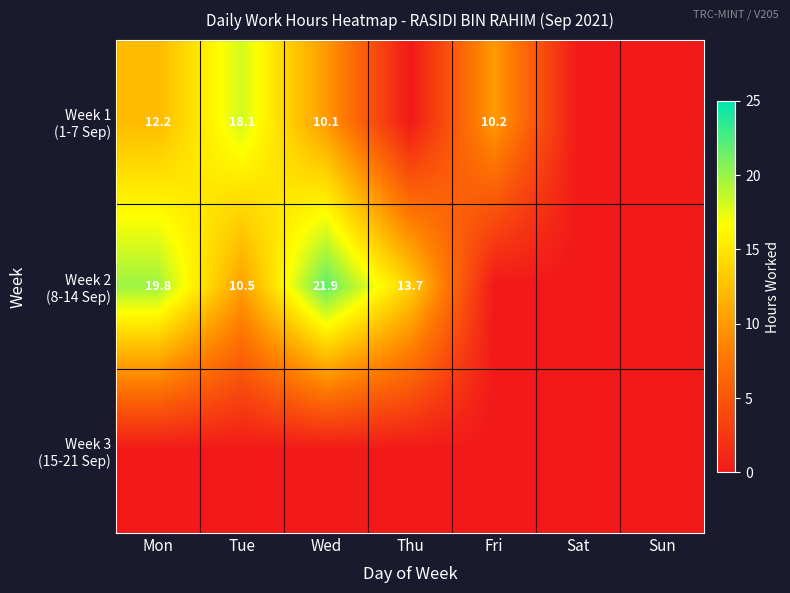

Which series has the largest range (max minus min)?

Week 2 (8-14 Sep)